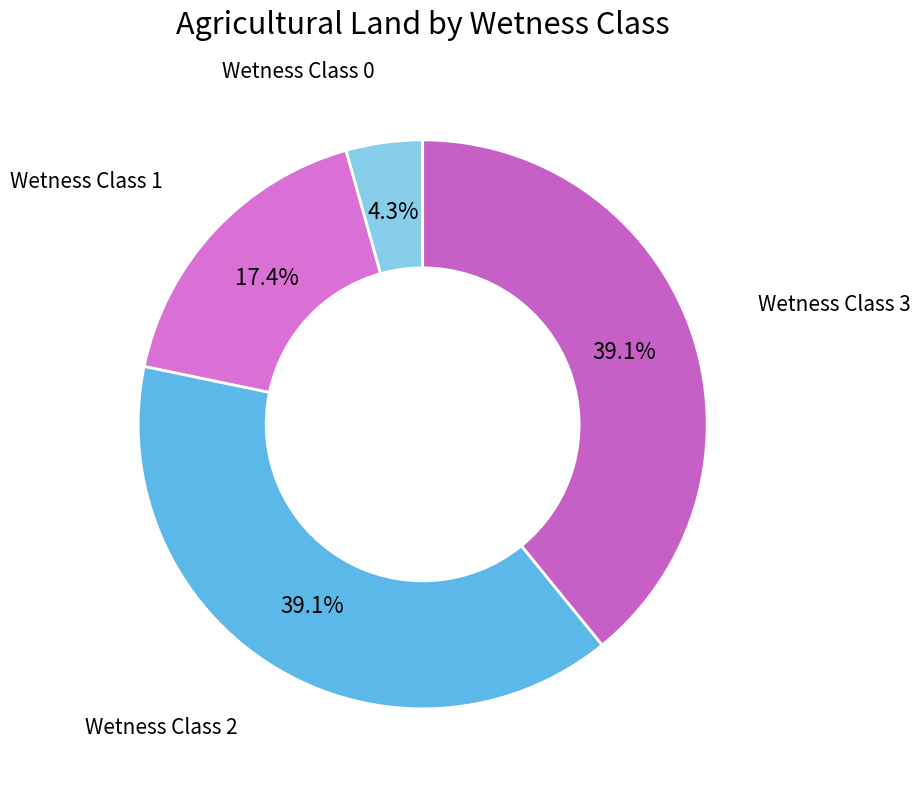

Which has a higher value, Wetness Class 3 or Wetness Class 1?

Wetness Class 3